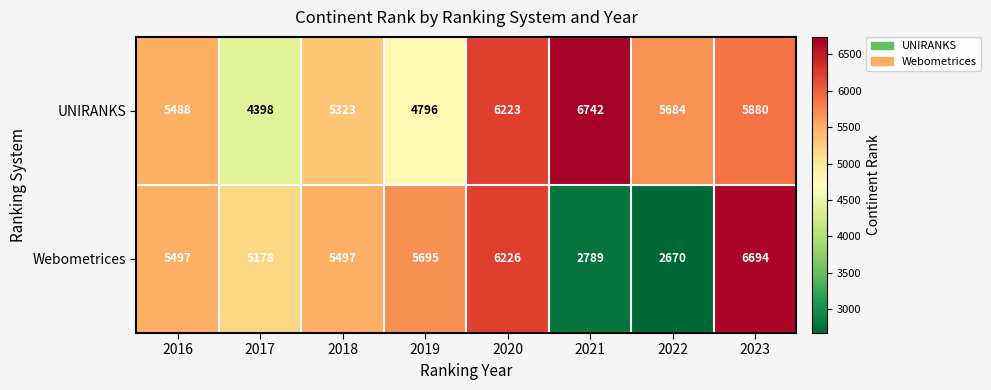

List the series in order of their overall mean, lowest first.

Webometrices, UNIRANKS